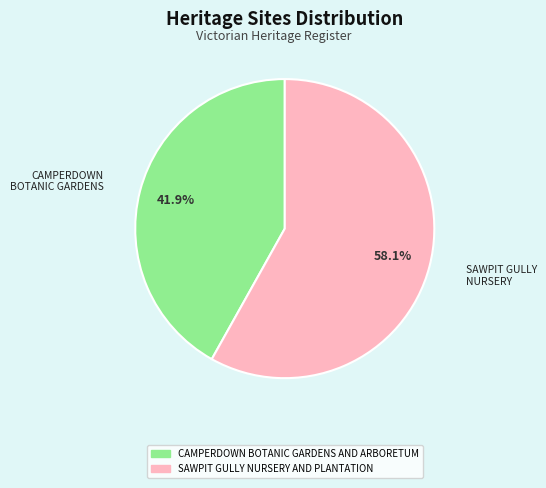

Count the number of slices in the pie.

2